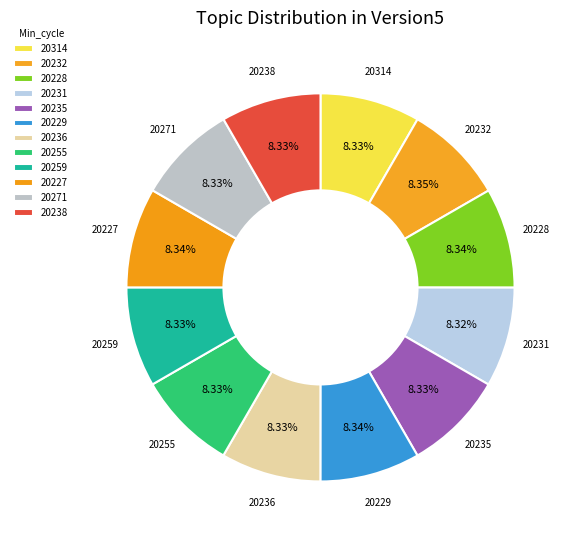

How many segments does this pie chart have?

12